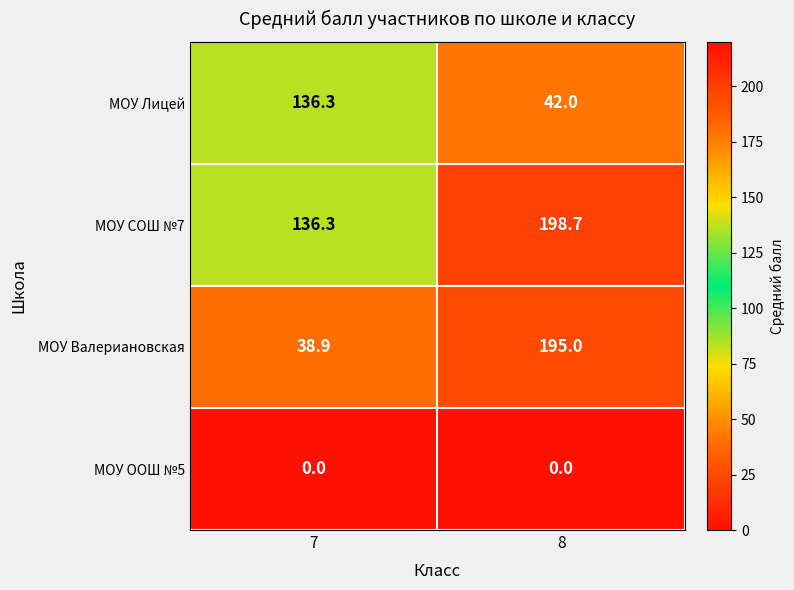

At which category is the sum across all series the highest?

8